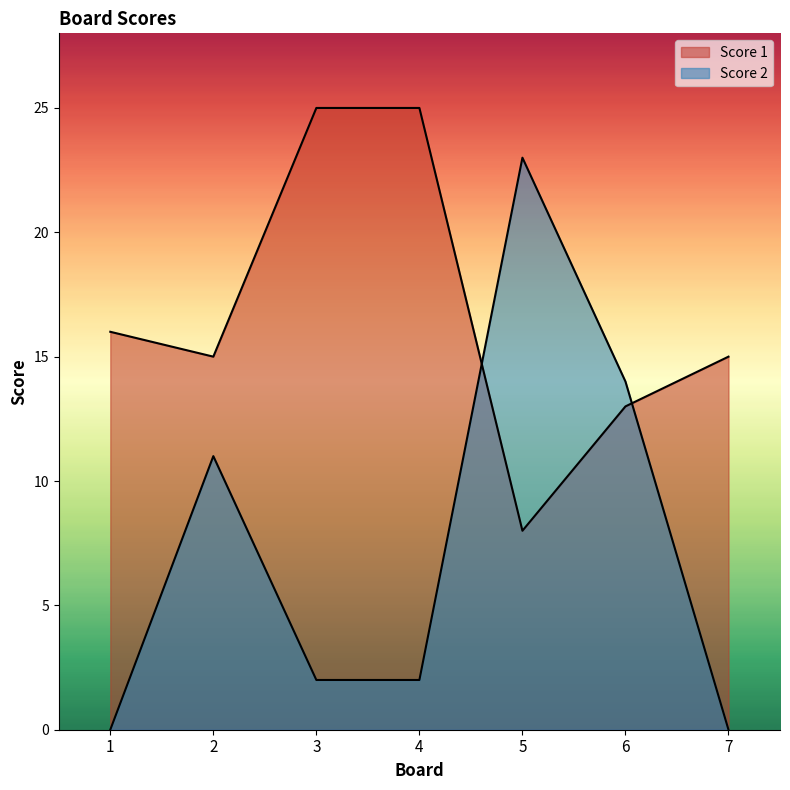

Count the number of data series in this chart.

2